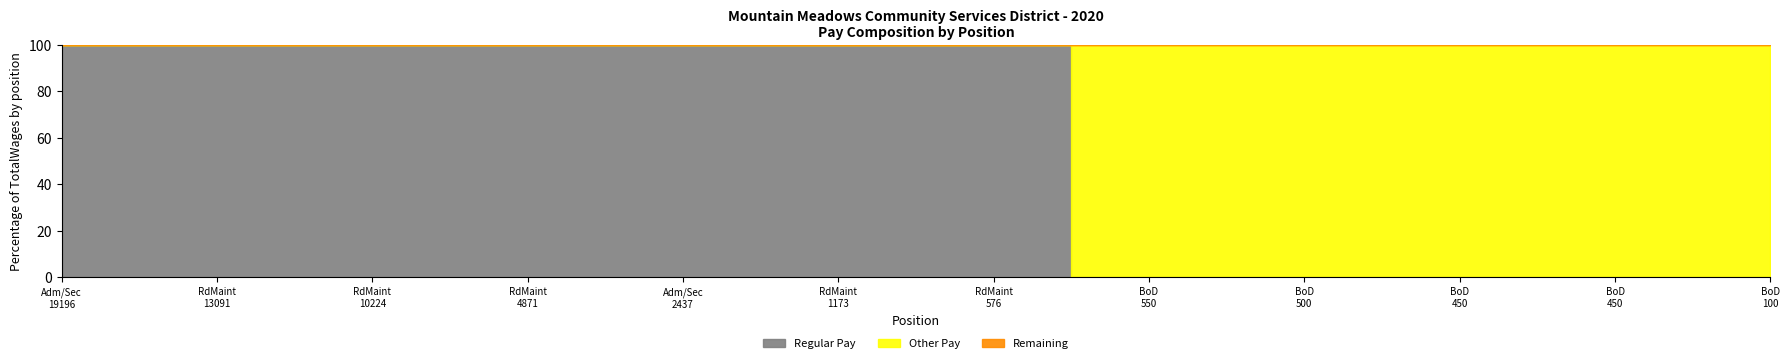

Does the chart have visible grid lines?

No